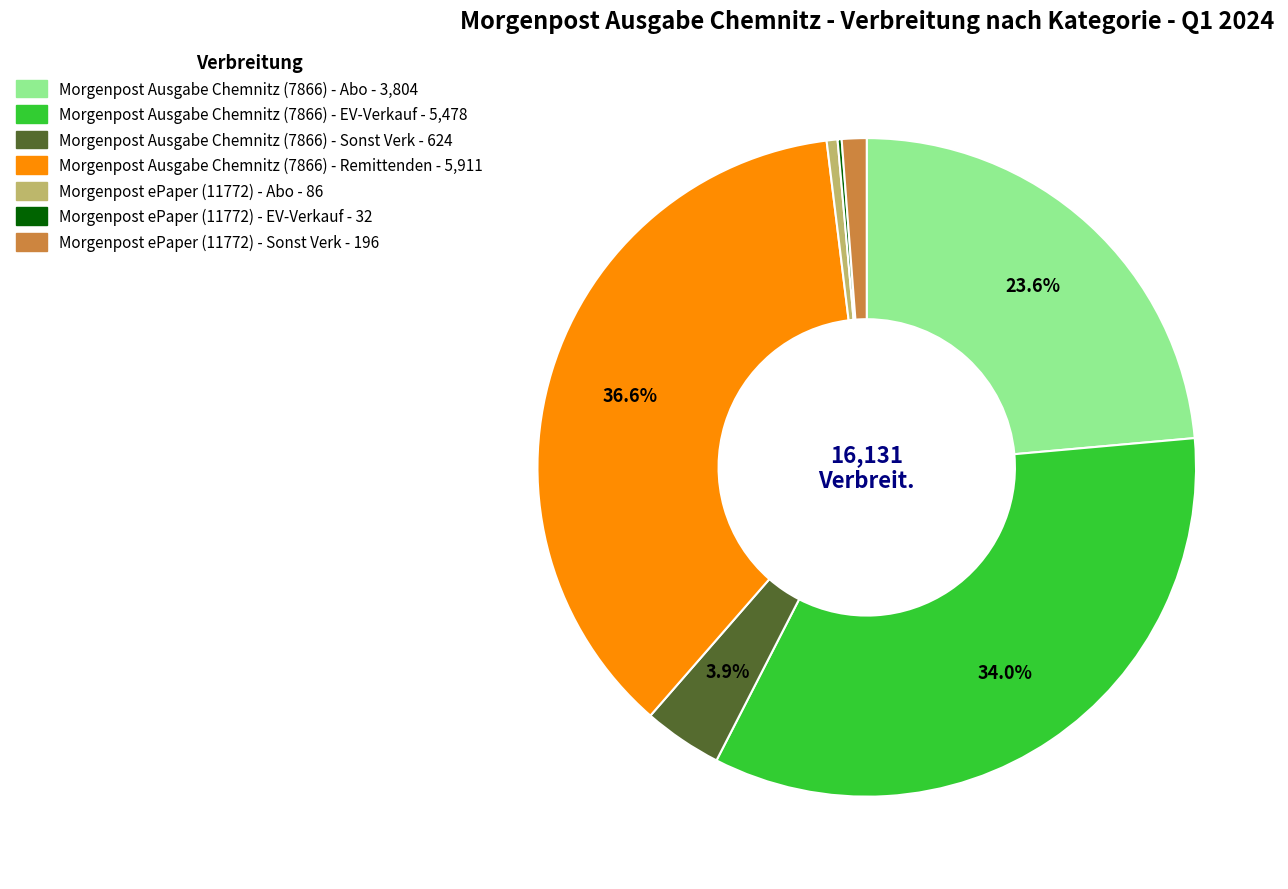

The Morgenpost Ausgabe Chemnitz (7866) - Abo slice represents 24% of the pie. True or false?

True